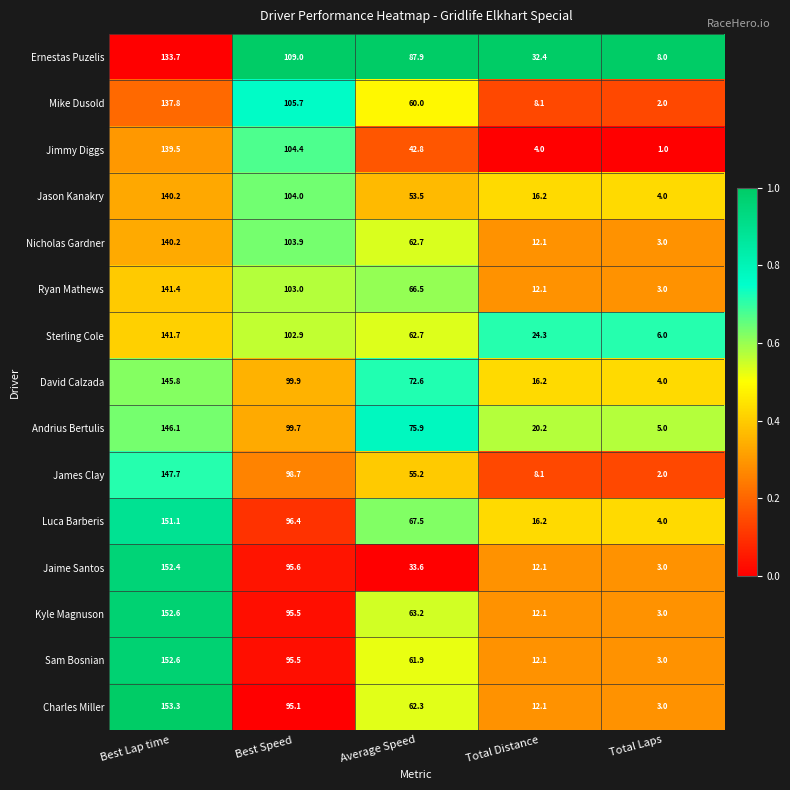

How many distinct data groups are displayed?

15